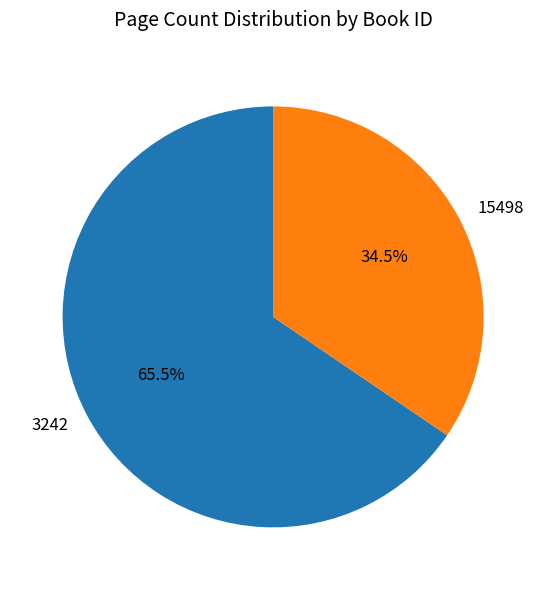

Which category has the biggest portion of the pie?

3242